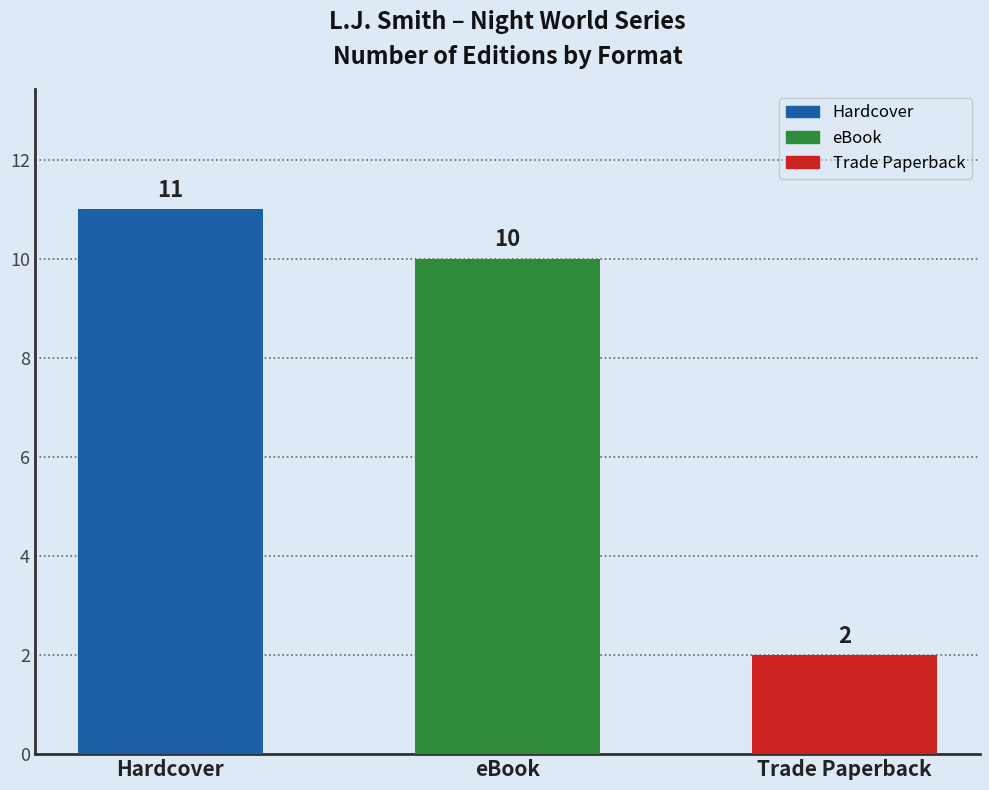

Which label corresponds to the smallest value in the chart?

Trade Paperback